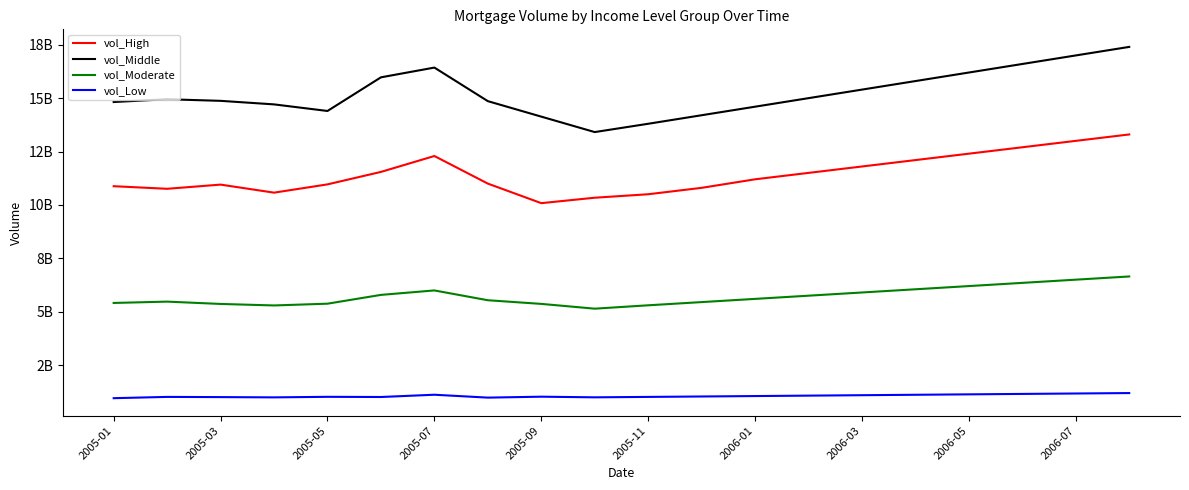

Reading left to right, extract all data points from this chart.

vol_High: 10876738058.3	10755421037.4	10951148635.5	10574834666.9	10962086519.9	11546206353.3	12290664612.4	10998600927.4	10083031555.2	10337622872.6	10500000000.0	10800000000.0	11200000000.0	11500000000.0	11800000000.0	12100000000.0	12400000000.0	12700000000.0	13000000000.0	13300000000.0
vol_Middle: 14818369348.7	14949058900.2	14874020707.8	14708159637.4	14399483594.9	15974734734.8	16431505363.8	14859562545.1	14134715518.0	13411393505.7	13800000000.0	14200000000.0	14600000000.0	15000000000.0	15400000000.0	15800000000.0	16200000000.0	16600000000.0	17000000000.0	17400000000.0
vol_Moderate: 5409963284.1	5471989600.2	5363345823.9	5292794947.3	5375422114.1	5787454591.7	5996145119.6	5536760556.4	5365592488.9	5141783654.5	5300000000.0	5450000000.0	5600000000.0	5750000000.0	5900000000.0	6050000000.0	6200000000.0	6350000000.0	6500000000.0	6650000000.0
vol_Low: 950338612.7	1010363356.9	1000756621.5	988283792.5	1014198953.3	1005785403.9	1111907526.3	976625811.0	1020304022.0	990372365.0	1010000000.0	1030000000.0	1050000000.0	1070000000.0	1090000000.0	1110000000.0	1130000000.0	1150000000.0	1170000000.0	1190000000.0